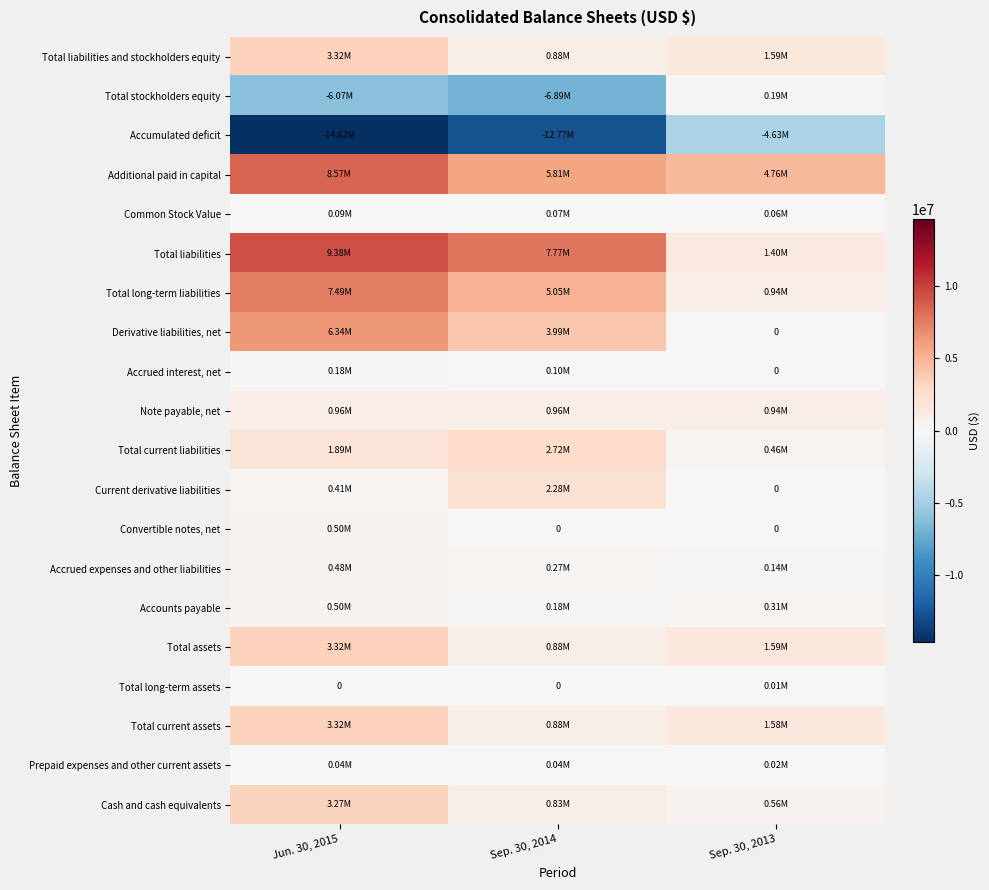

How many series are shown in this chart?

20